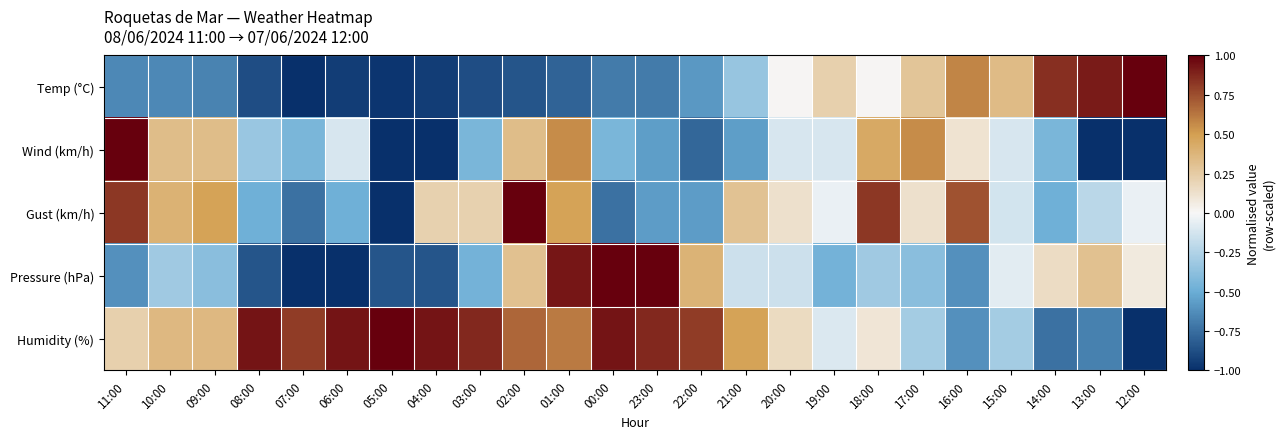

How many data points does each series have?

24